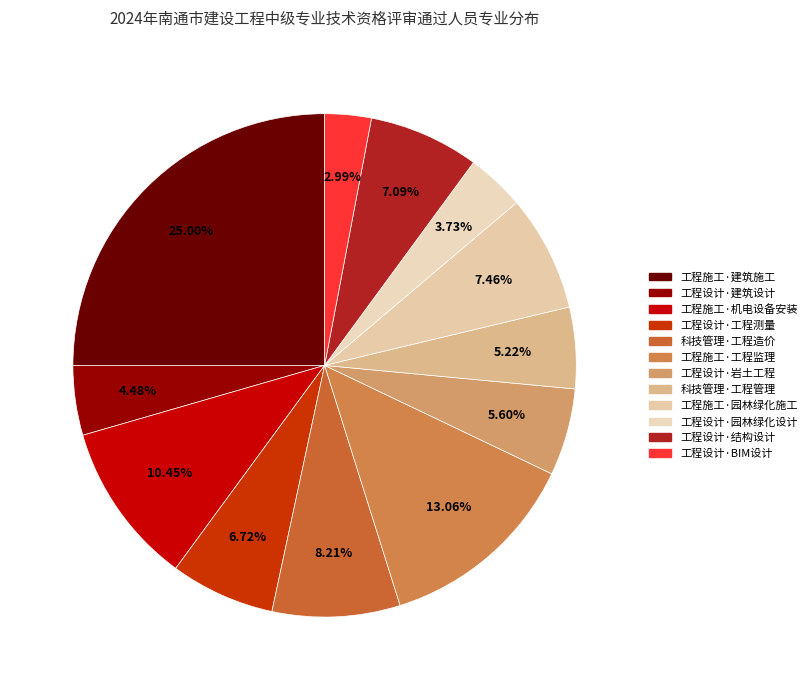

How many slices are in this pie chart?

12